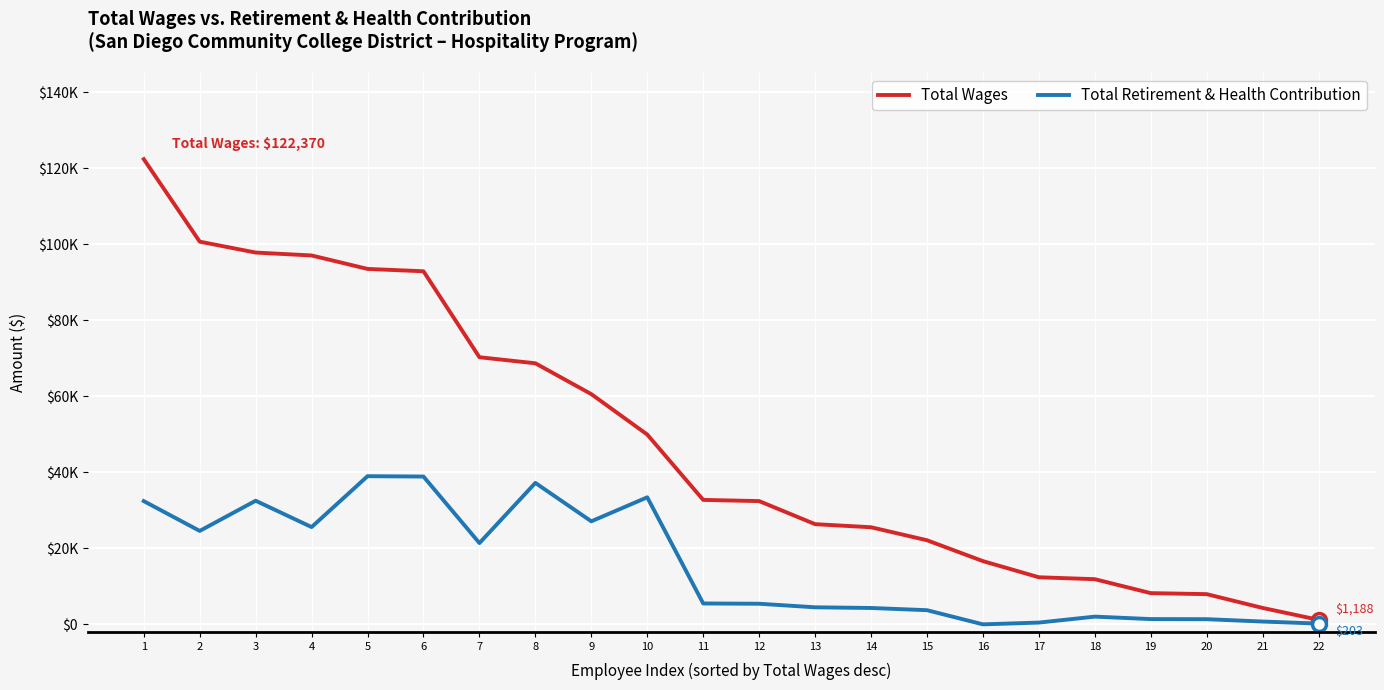

Is this an area chart (filled region under the line)?

No